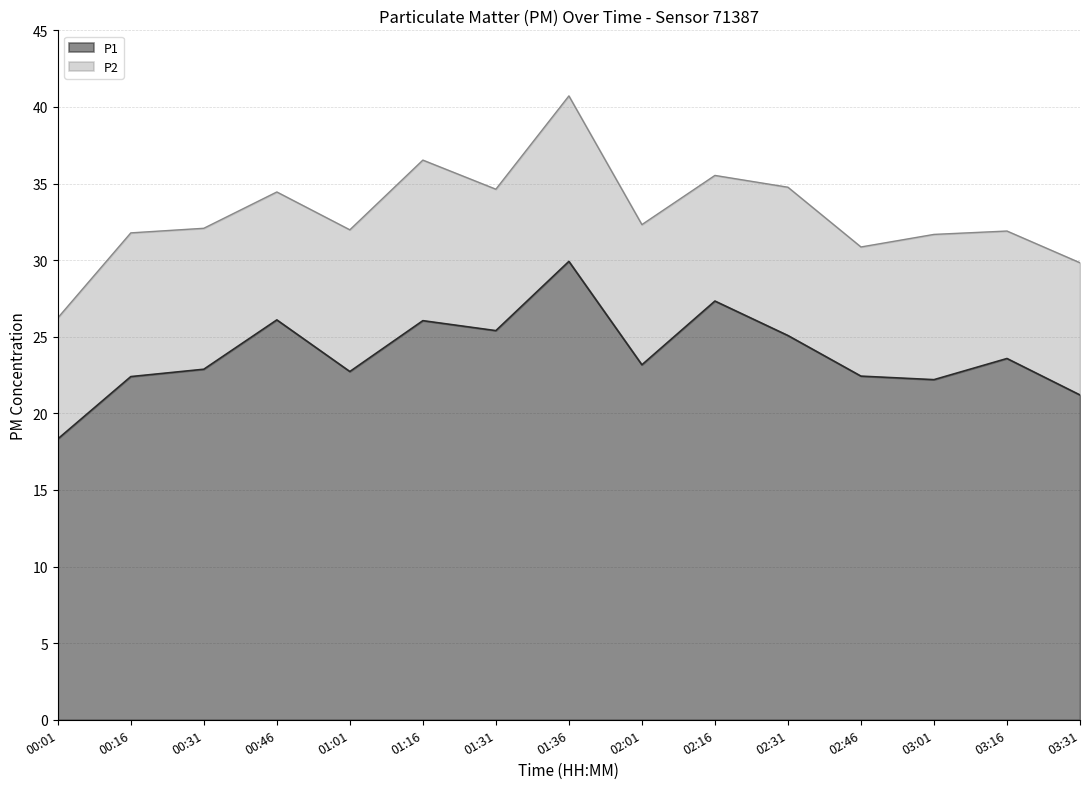

Between 03:16 and 00:16, which is larger?

03:16